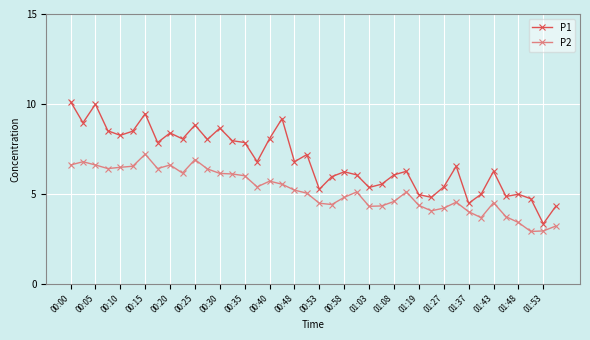

Which series has the widest spread of values?

P1